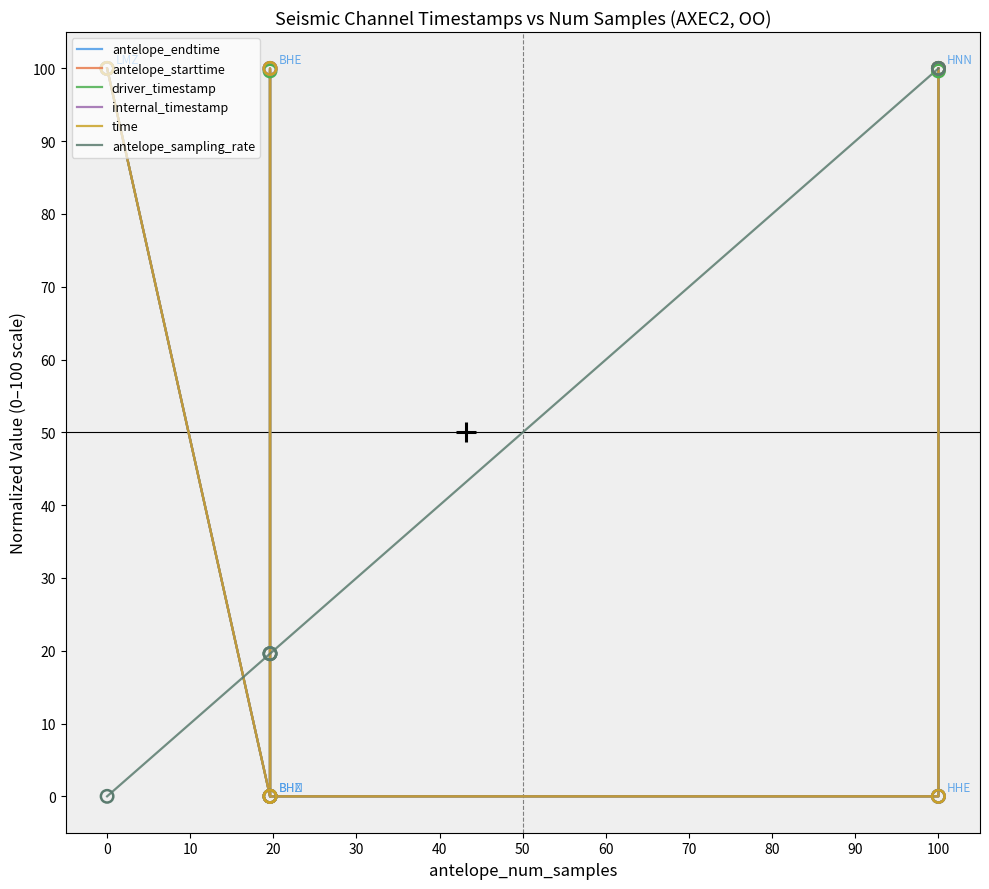

What is the total value across all series at 20?

19.6